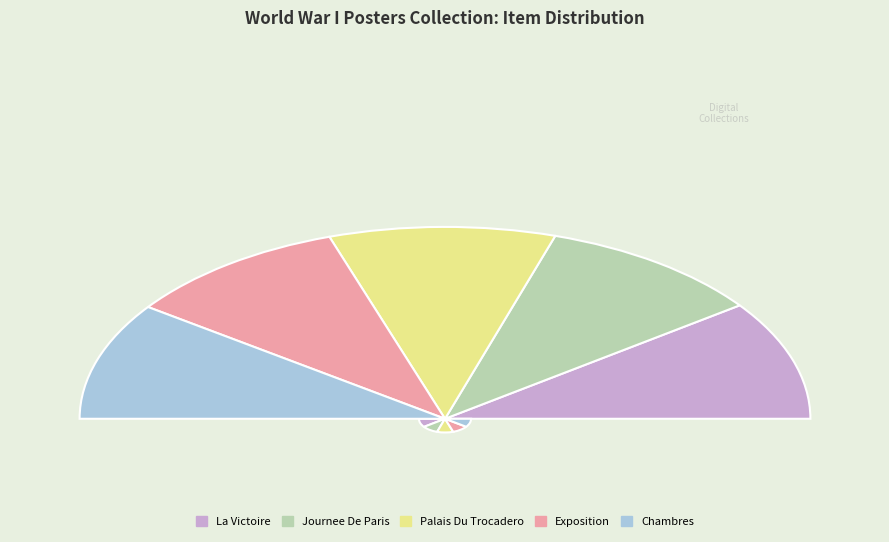

Is there a majority slice in this chart?

No